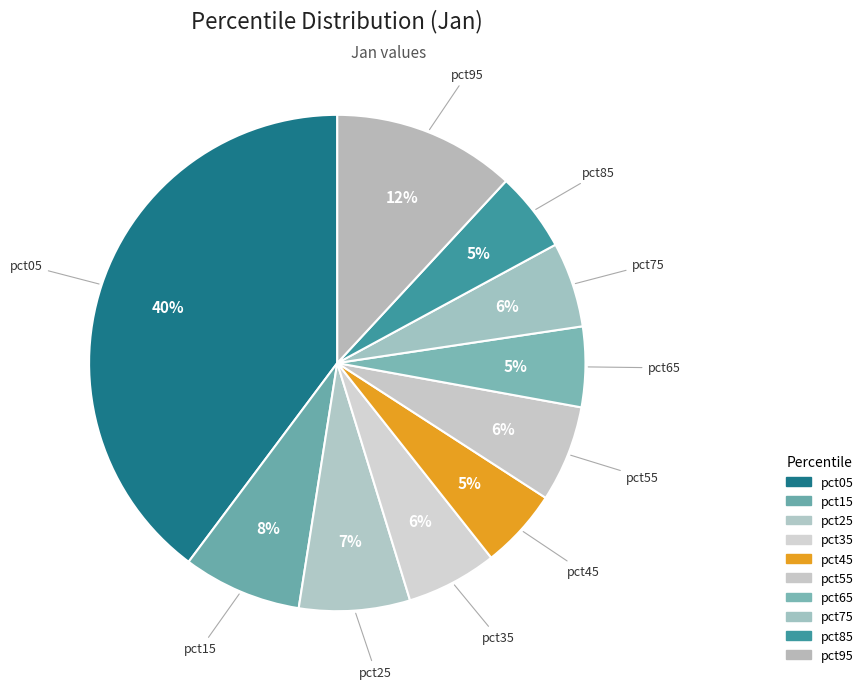

How many segments does this pie chart have?

10